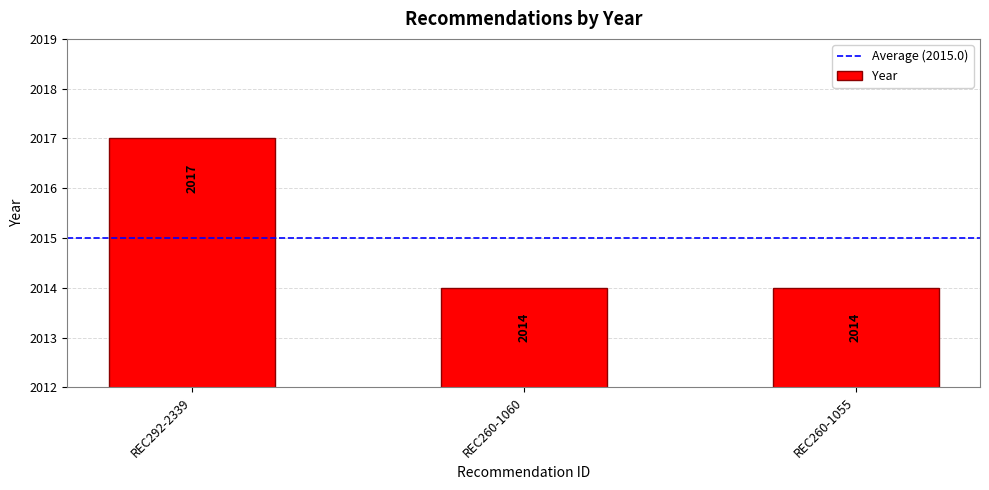

What is the ratio of the value at REC260-1055 to the value at REC260-1060?

1.0